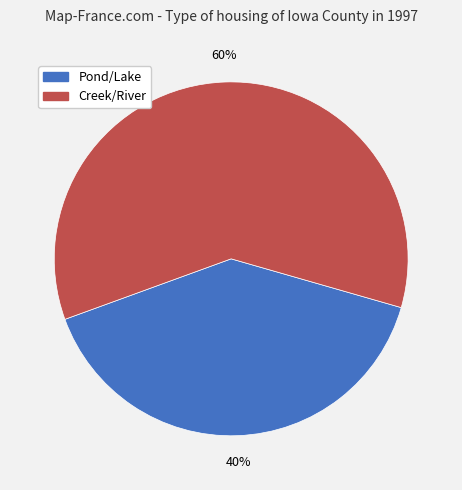

To the nearest percent, what is the average slice percentage?

50%